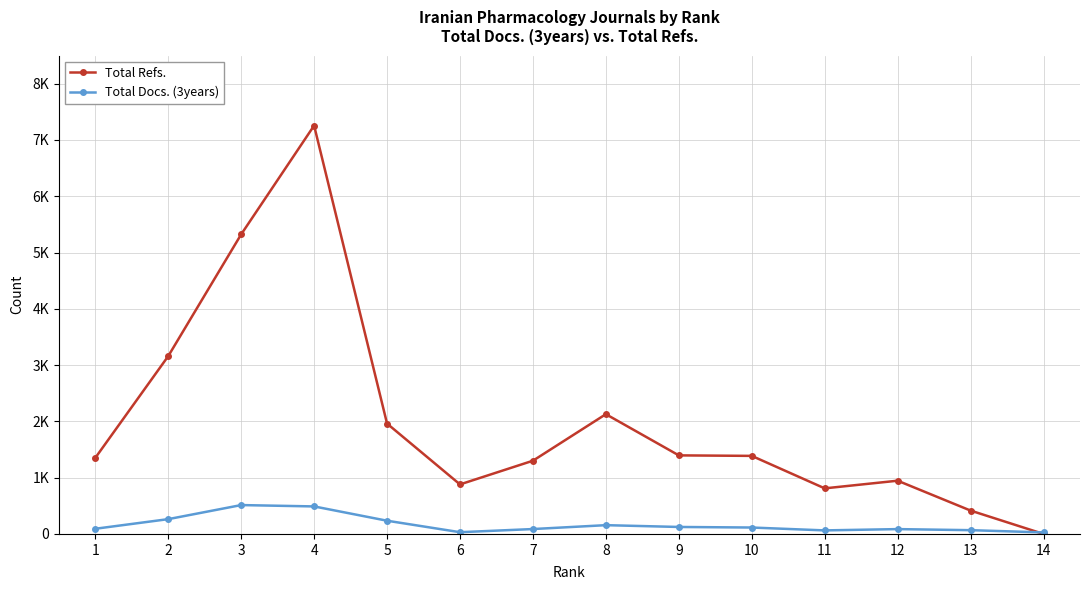

What are all the series names shown in the legend?

Total Refs., Total Docs. (3years)